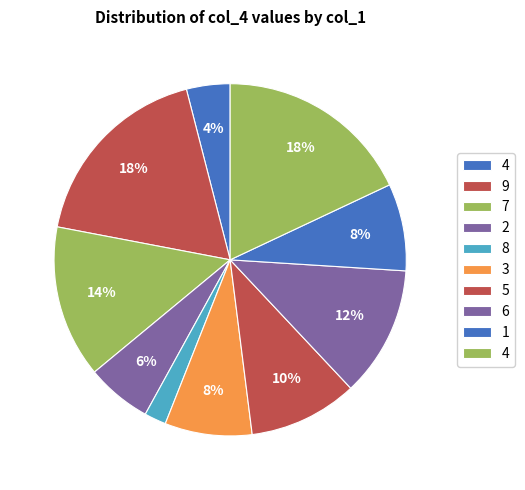

Count the number of slices in the pie.

10